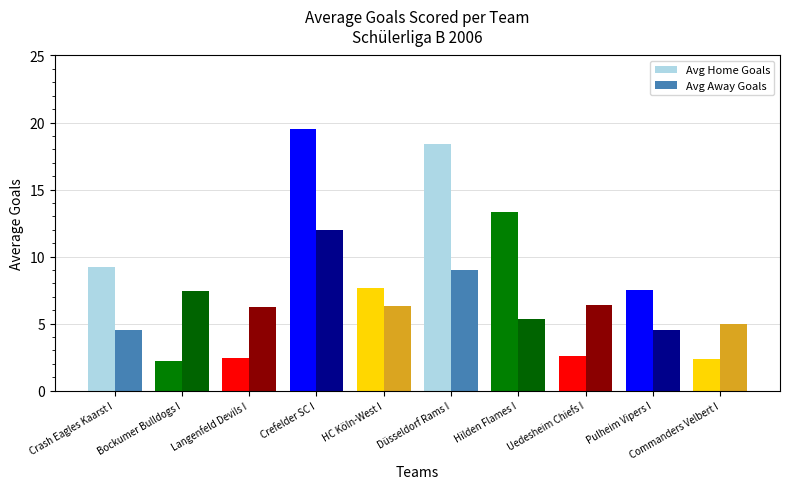

What is the total value across all series at Uedesheim Chiefs I?

9.0